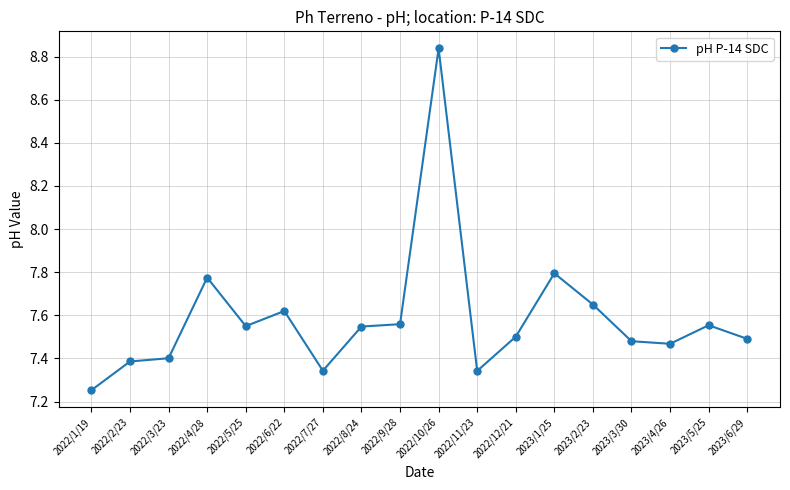

At which category does the chart reach its minimum across all series?

2022/1/19